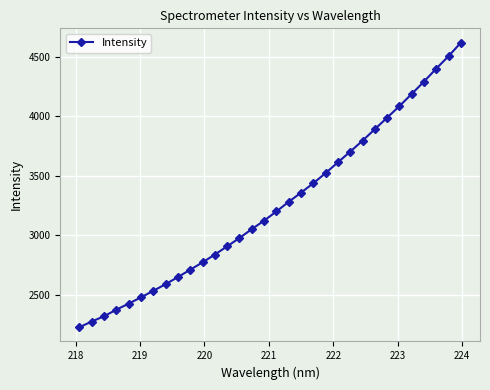

How many data points are less than 3200?

16